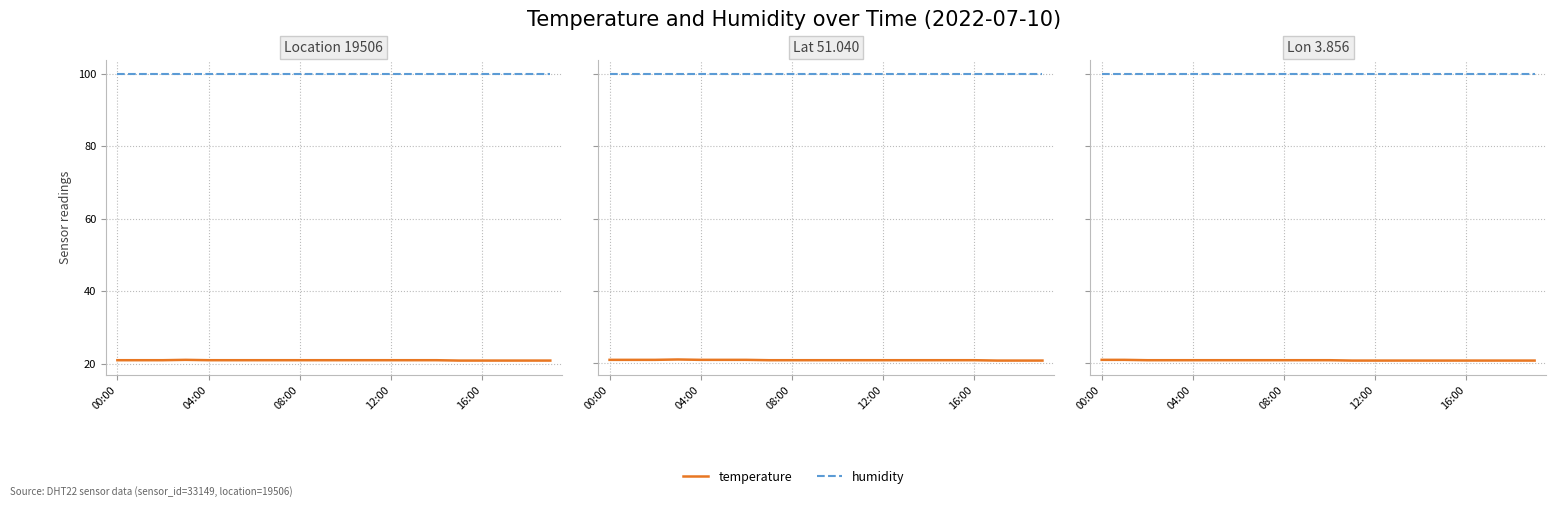

Count the temperature values in the range 20 to 21.

20